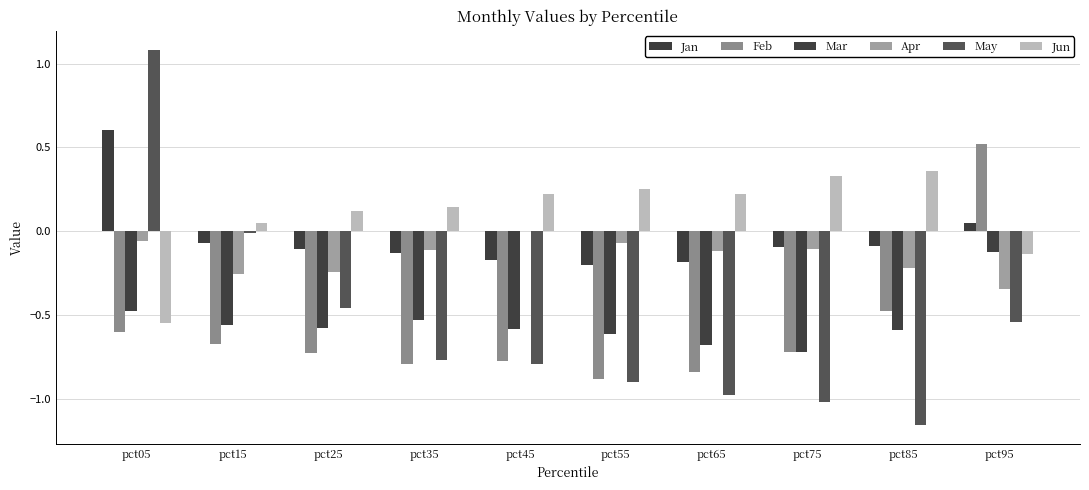

Which series has the widest spread of values?

May